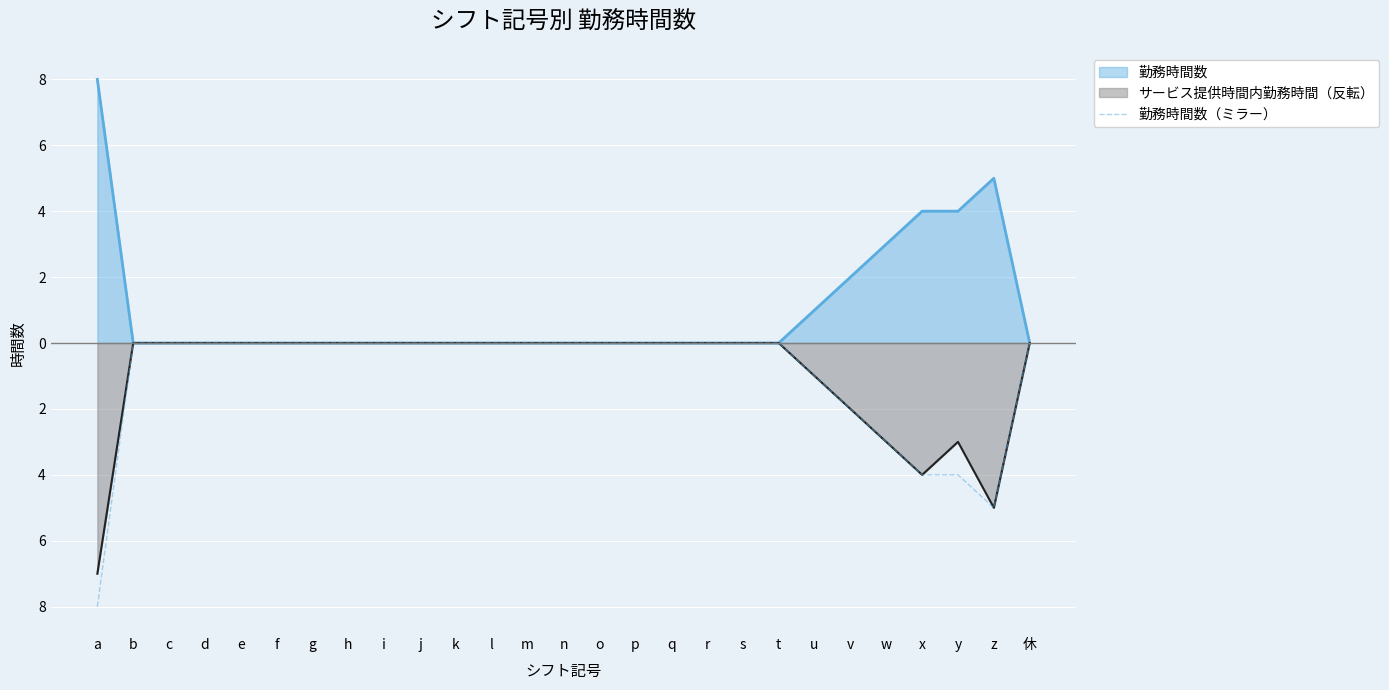

What is the label of the 7th point from the right?

u